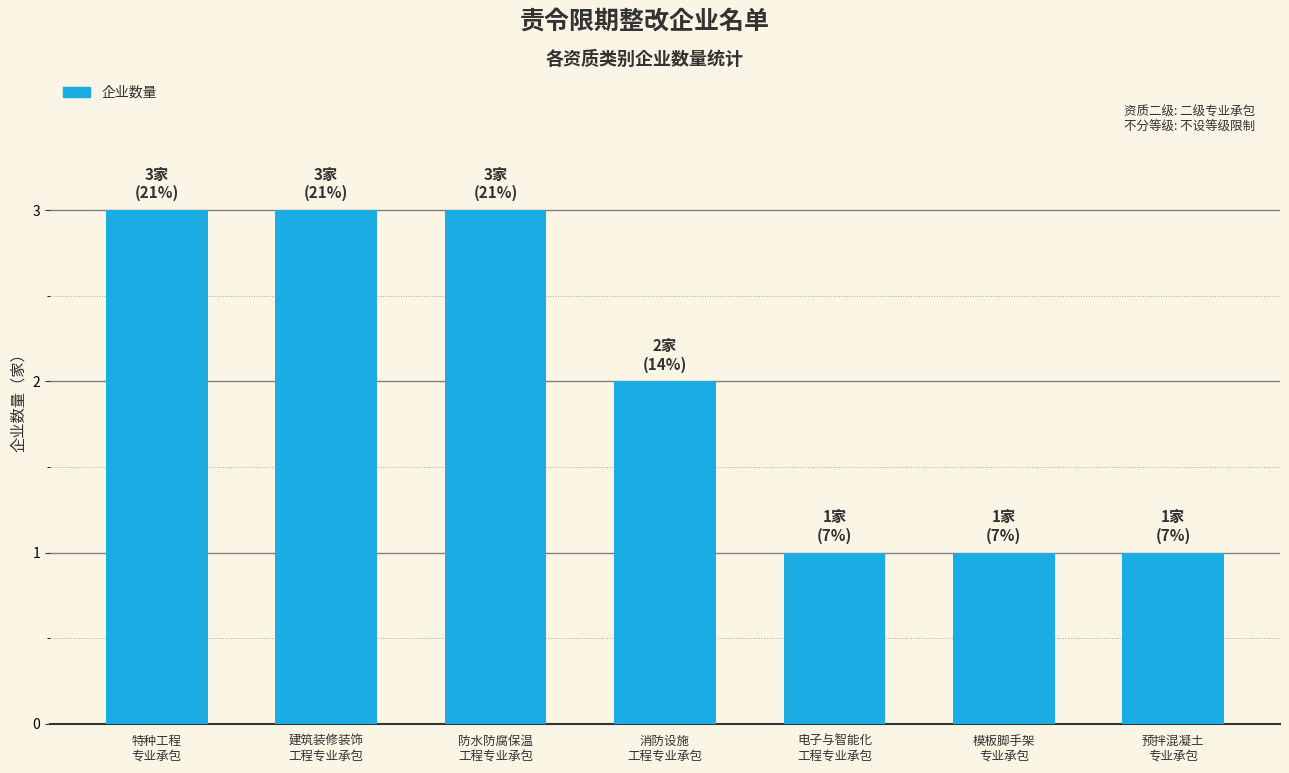

What is the label of the 6th bar from the right?

建筑装修装饰
工程专业承包